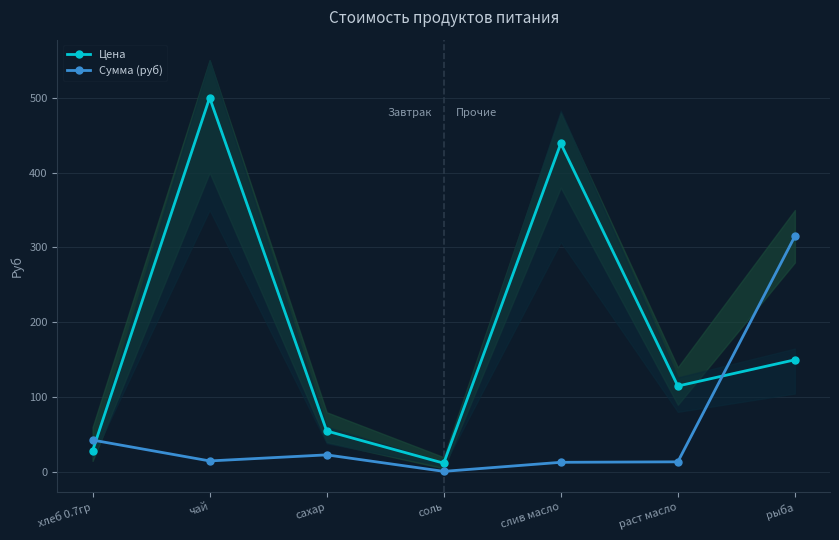

The Цена series shows 21.6 at соль. True or false?

False